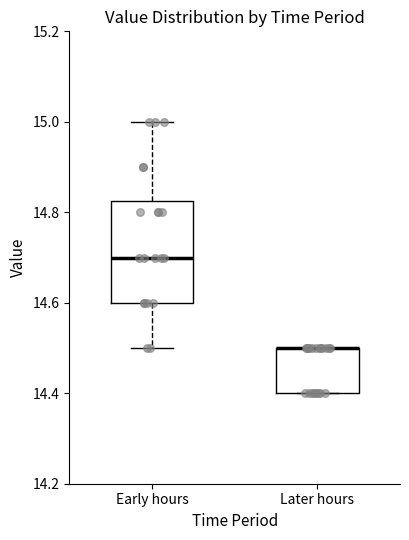

Where is the upper edge of the box for Later hours on the y-axis? The values are not printed on the chart, so give them approximately, as read against the axis.

14.50